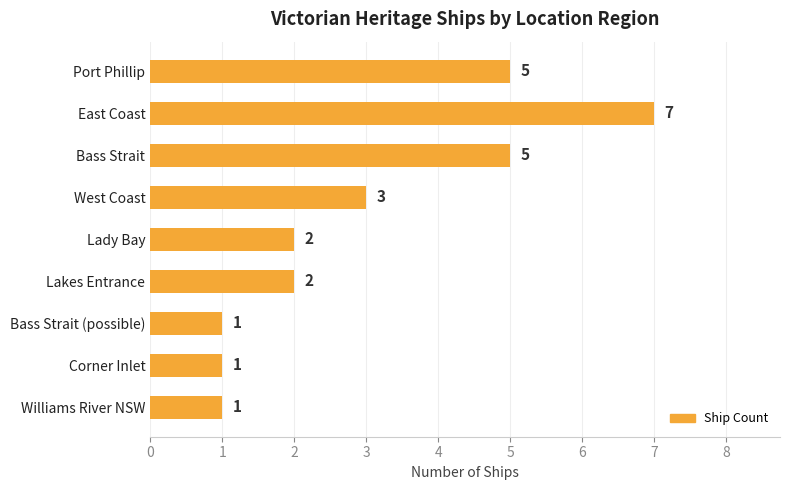

Reading top to bottom, list all the values displayed in this chart.

Port Phillip=5	East Coast=7	Bass Strait=5	West Coast=3	Lady Bay=2	Lakes Entrance=2	Bass Strait (possible)=1	Corner Inlet=1	Williams River NSW=1